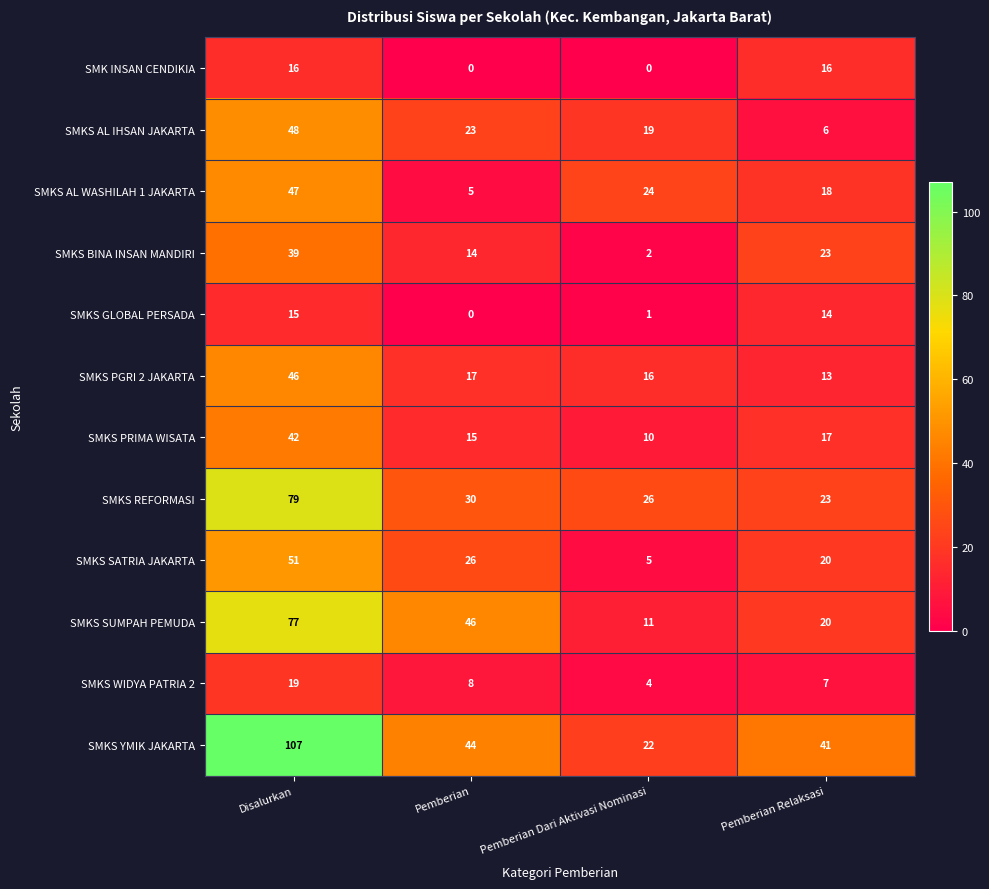

Which series has the largest total across all categories?

SMKS YMIK JAKARTA